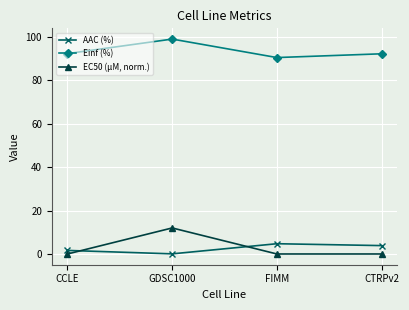

True or false: EC50 (µM, norm.) and AAC (%) intersect in this chart.

True